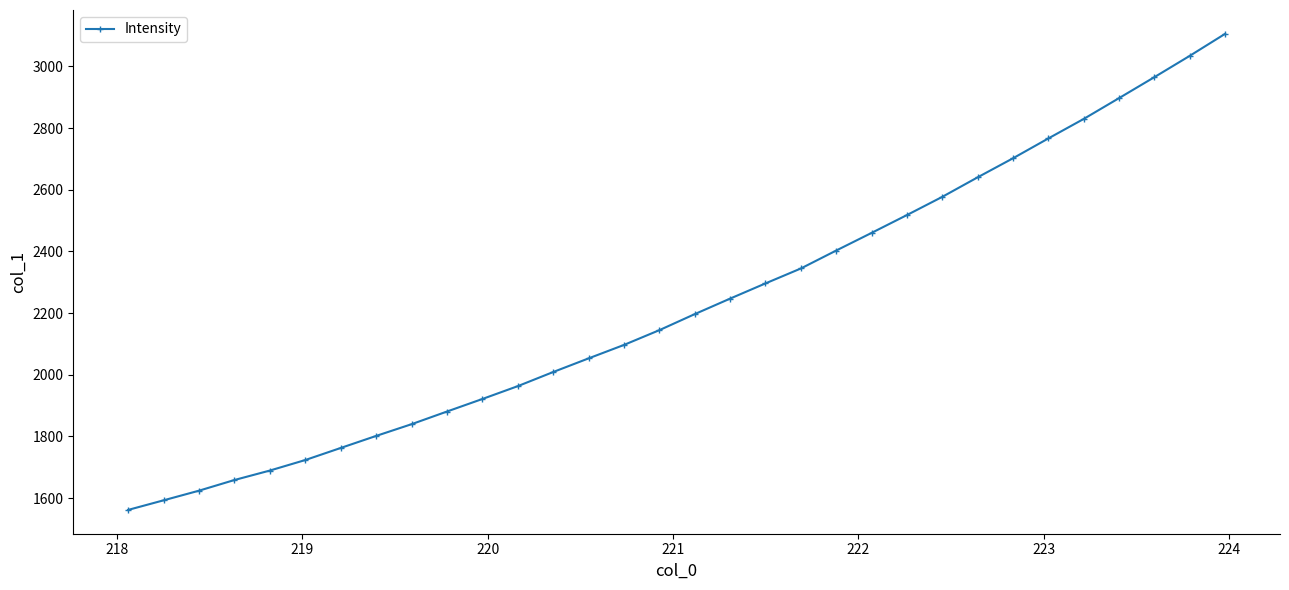

What is the value of the 32nd point from the left?

3105.8